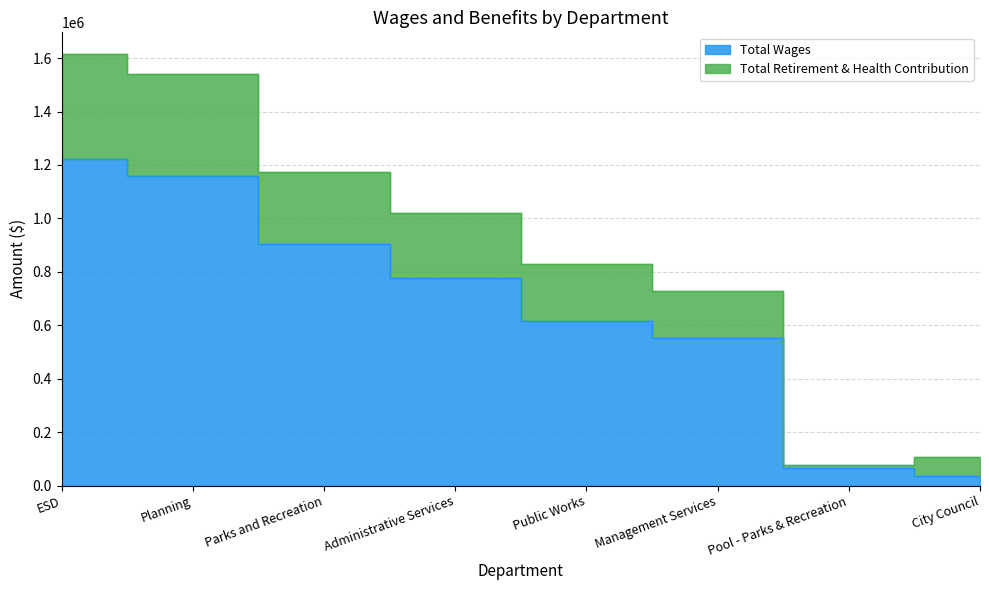

Reading left to right, transcribe all the data shown in this chart.

Total Wages: 1224007	1159666	902763	775620	614941	553145	64544	33940
Total Retirement & Health Contribution: 1615807	1540490	1174066	1021733	828793	727707	77104	105896